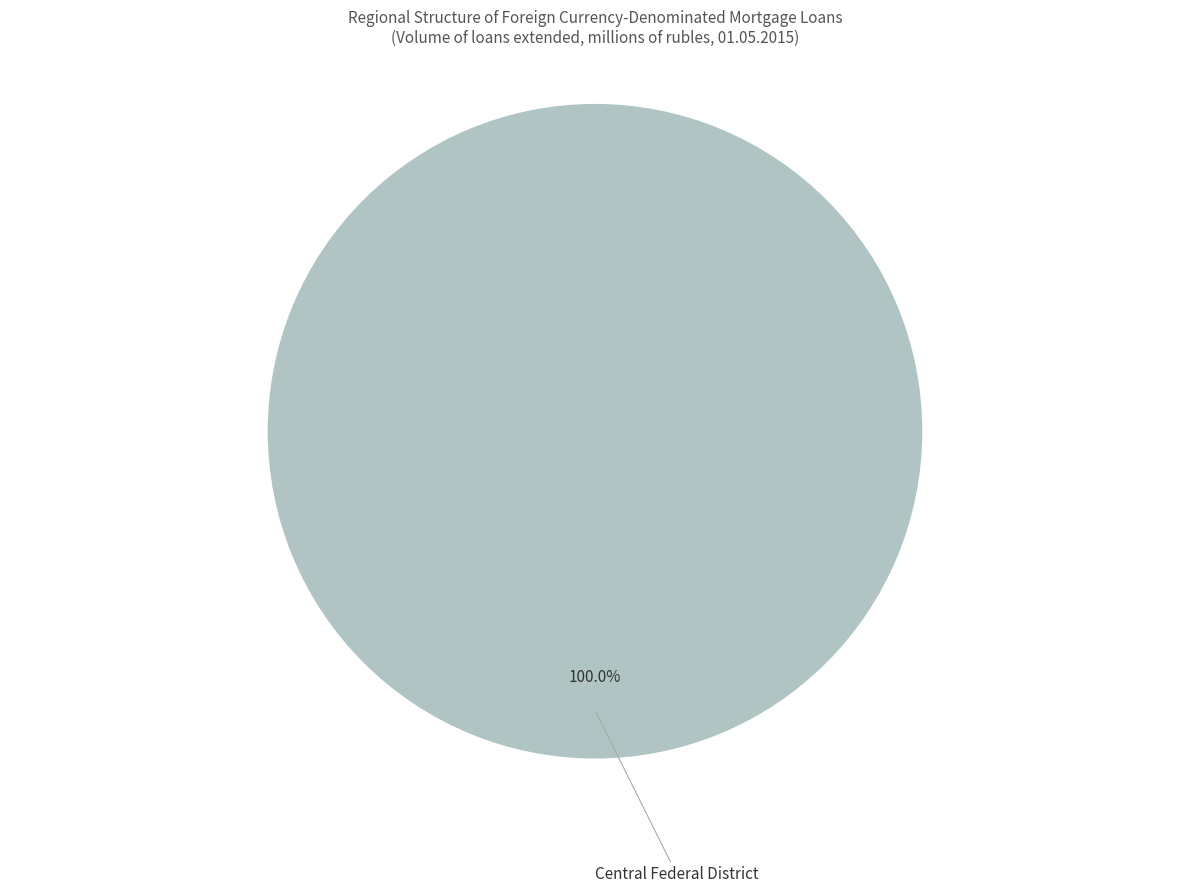

Count the number of slices in the pie.

1